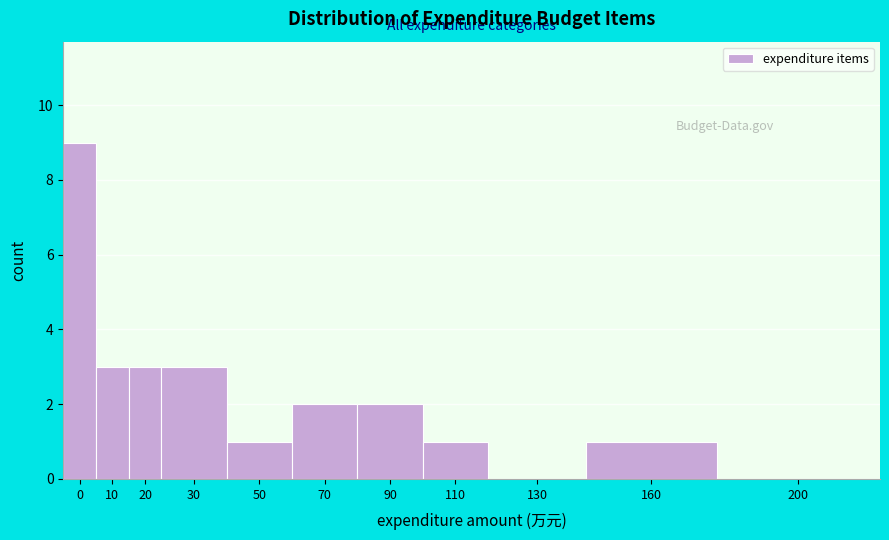

Reading left to right, what are all the values shown in this chart?

0=9	10=3	20=3	30=3	50=1	70=2	90=2	110=1	130=0	160=1	200=0